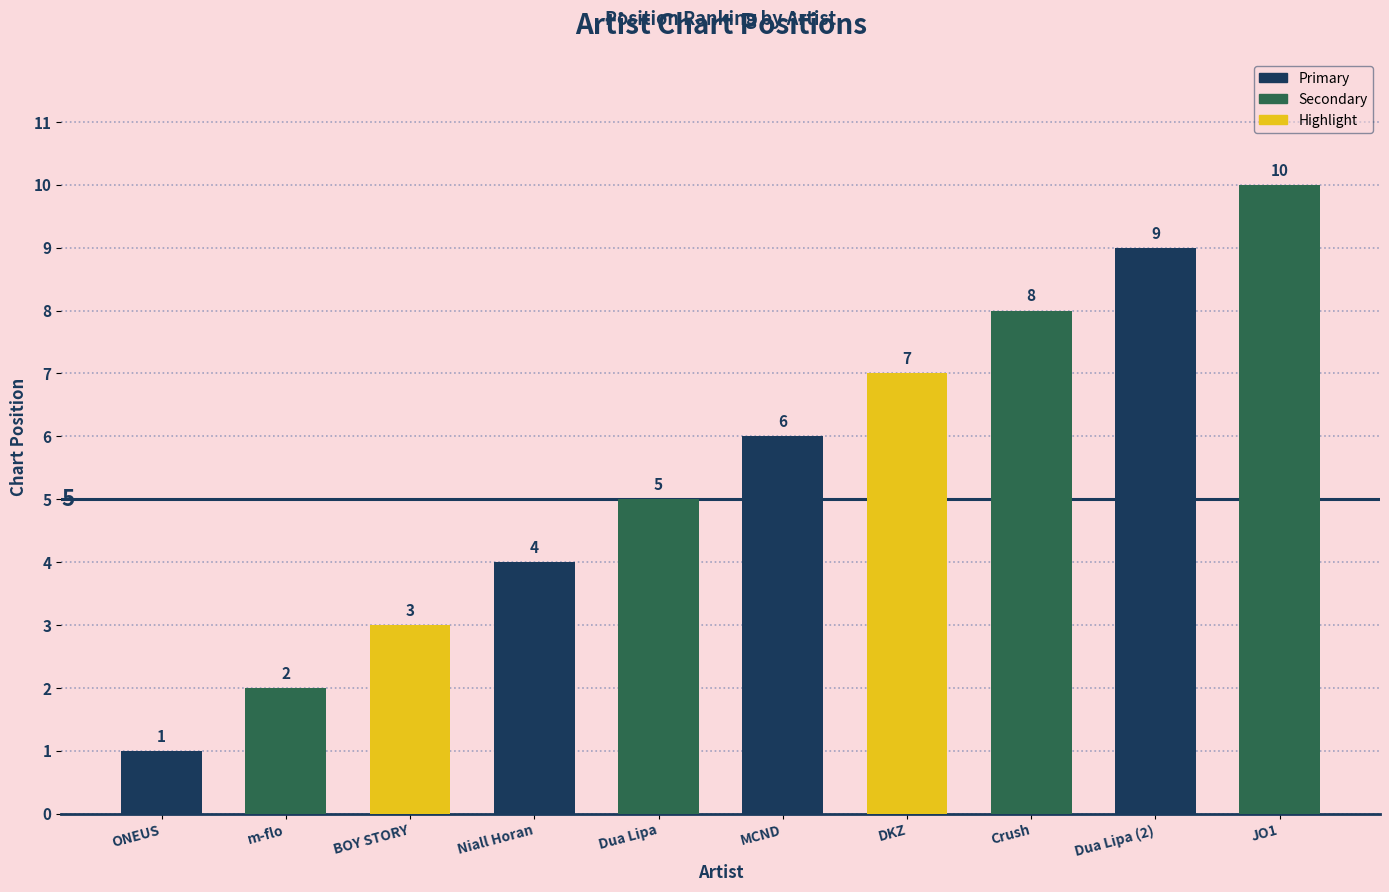

Which has a higher value, Niall Horan or DKZ?

DKZ